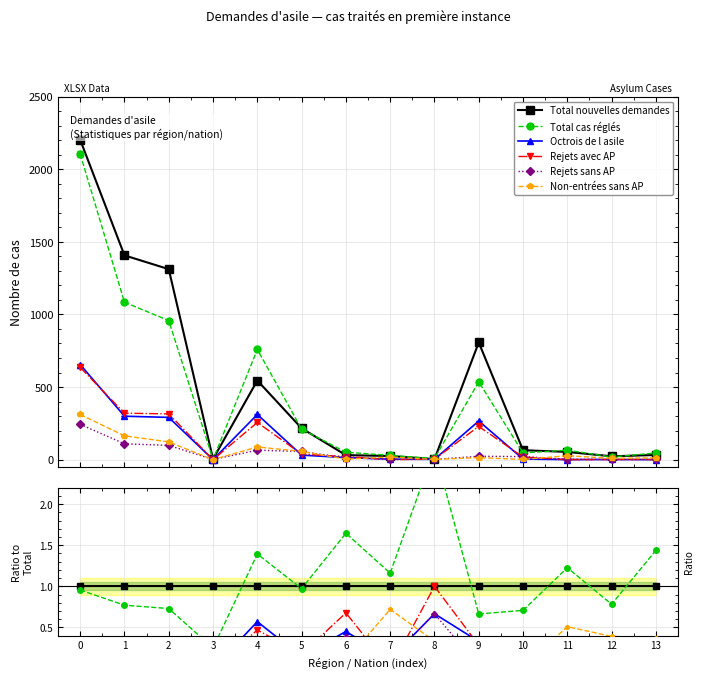

How many positive values does the Rejets avec AP series have?

11